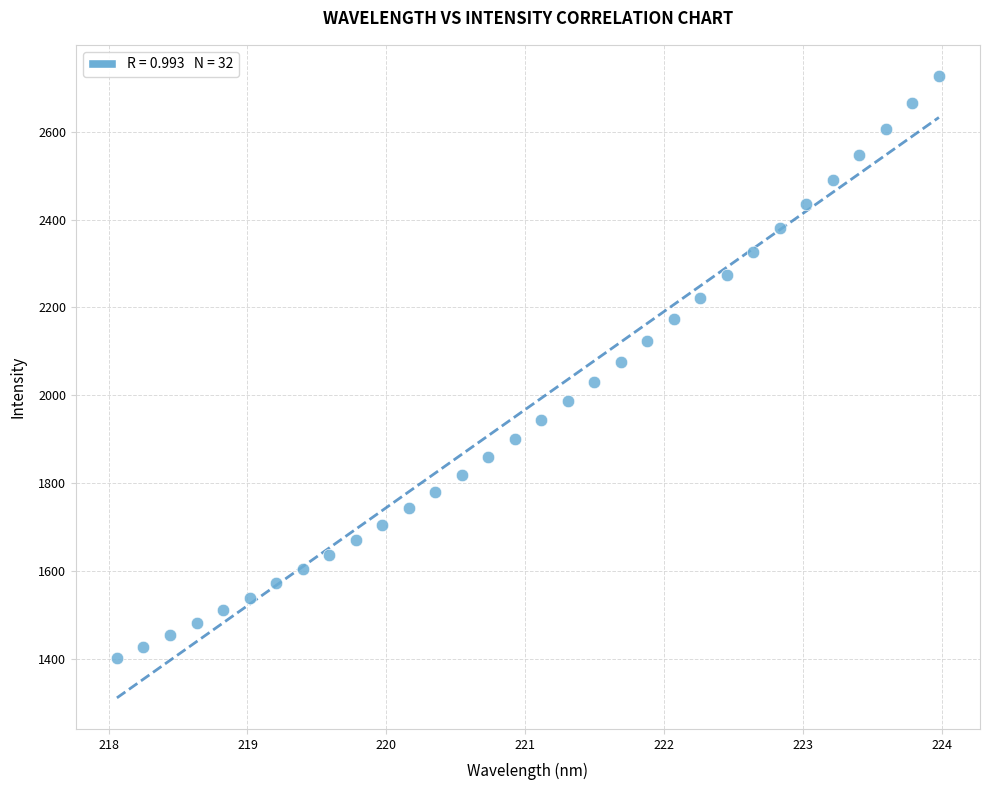

What is the range of Y values (max minus min)?

1326.4